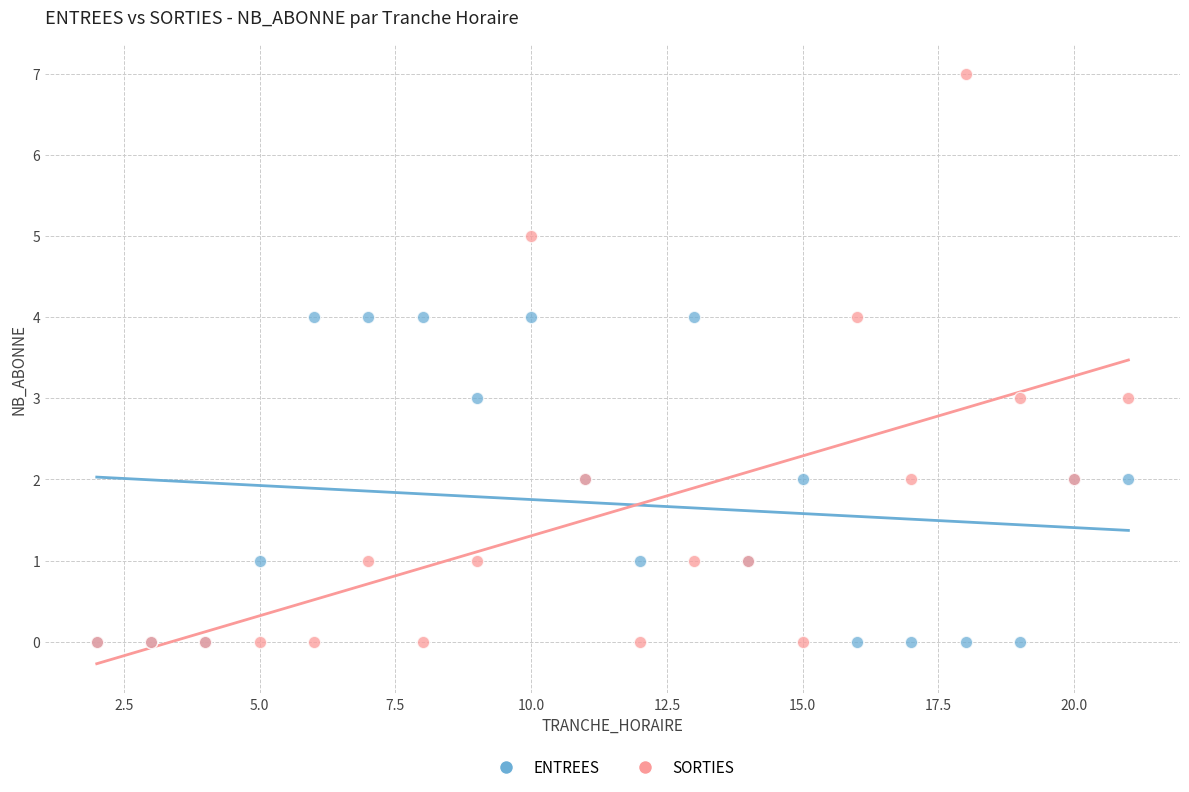

Which series reaches the maximum Y coordinate?

SORTIES